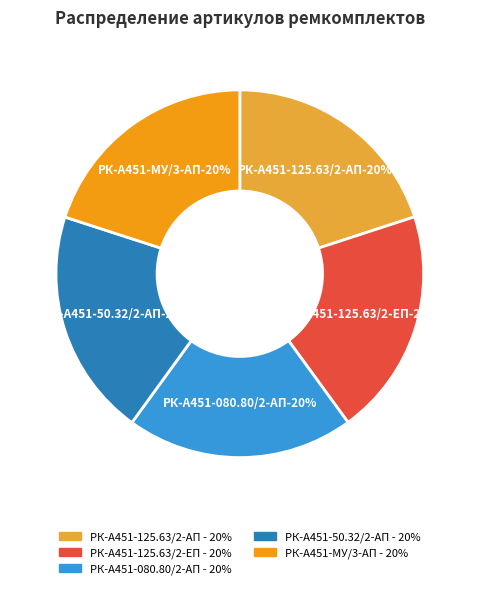

Between РК-А451-МУ/3-АП ремкомплект and РК-А451-080.80/2-АП ремкомплект, which is larger?

РК-А451-МУ/3-АП ремкомплект